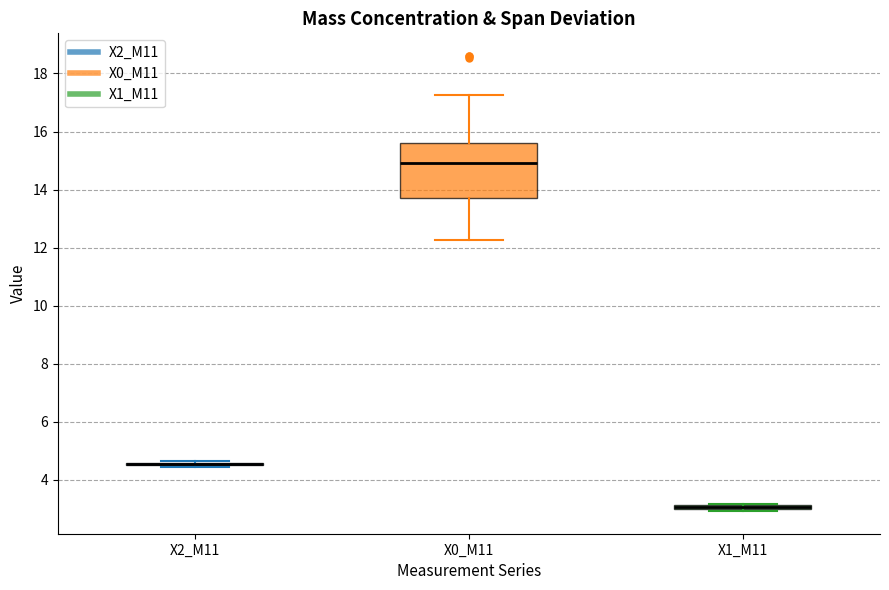

Where is the lower edge of the box for X1_M11 on the y-axis? The values are not printed on the chart, so give them approximately, as read against the axis.

3.0